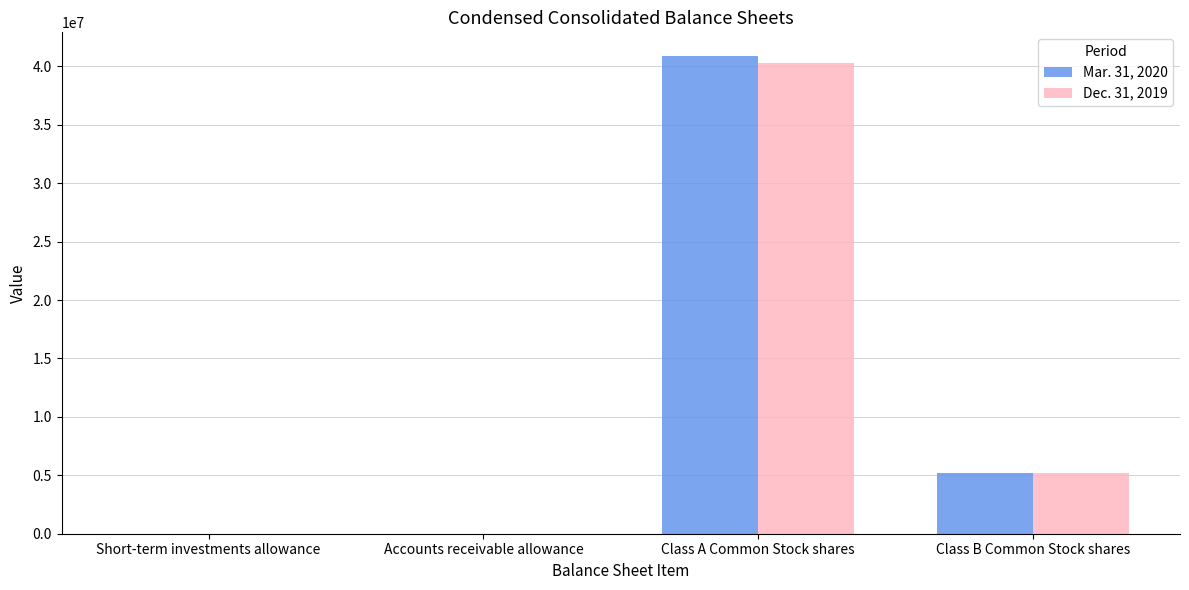

The Mar. 31, 2020 series shows 5170000 at Class B Common Stock shares. True or false?

True